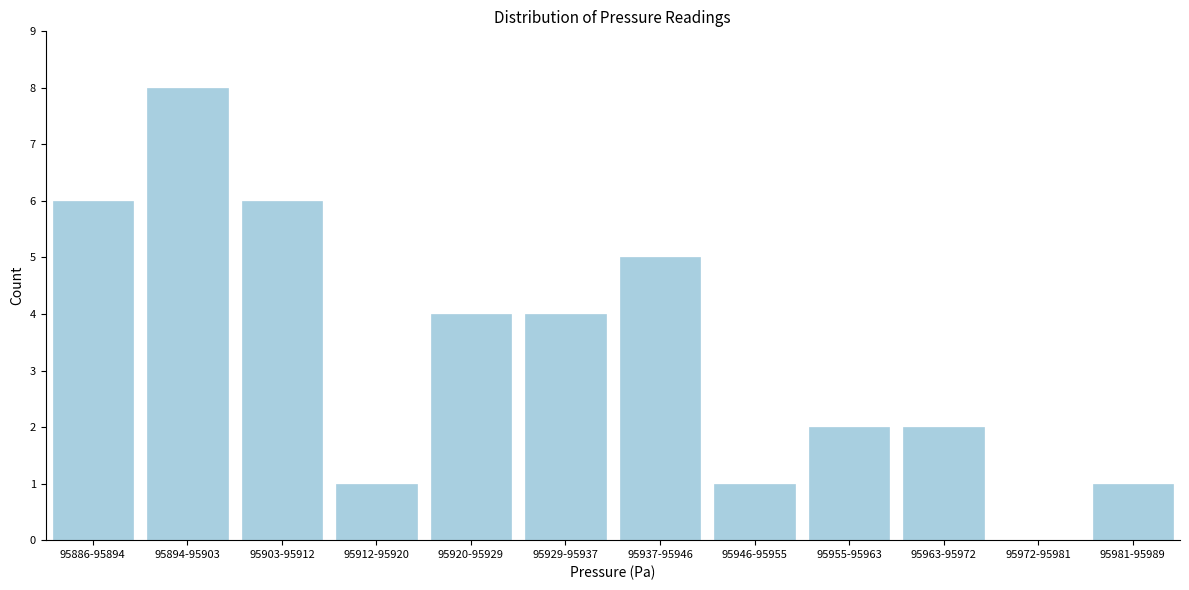

Reading right to left, list all the values displayed in this chart.

95981-95989=1	95972-95981=0	95963-95972=2	95955-95963=2	95946-95955=1	95937-95946=5	95929-95937=4	95920-95929=4	95912-95920=1	95903-95912=6	95894-95903=8	95886-95894=6